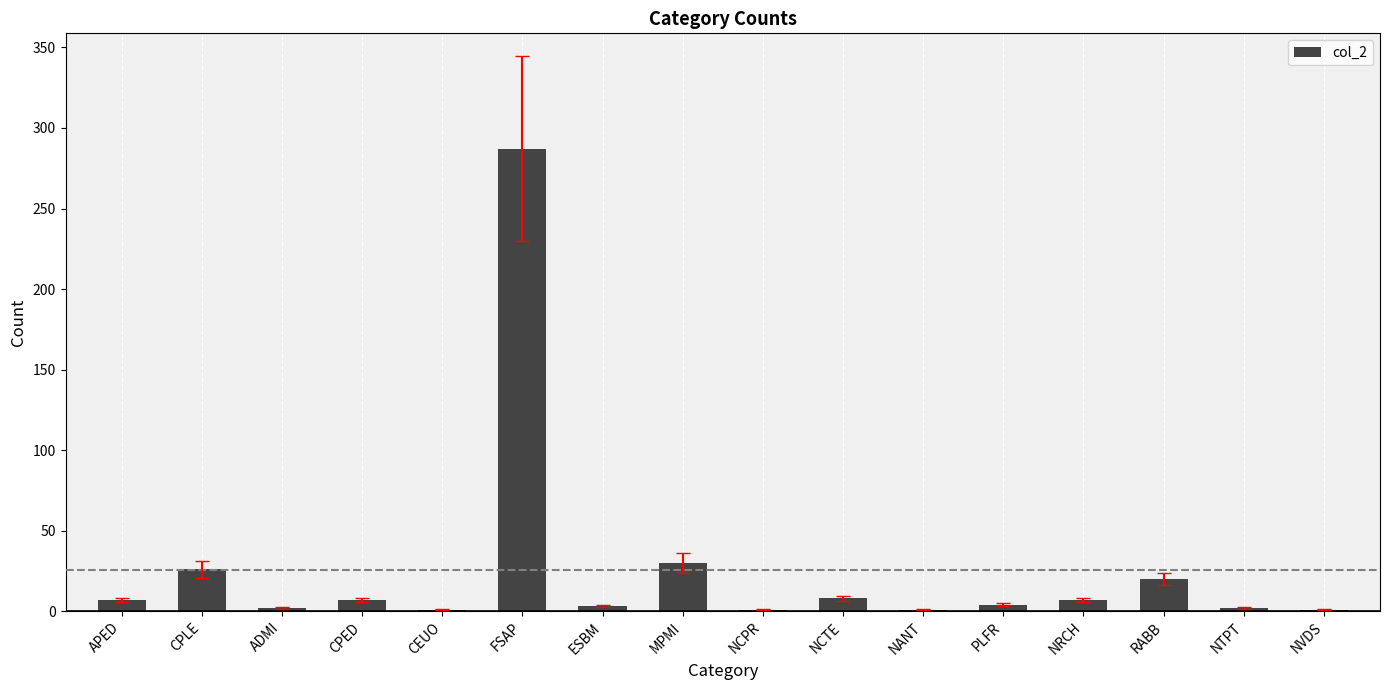

Between CPED and RABB, which is larger?

RABB